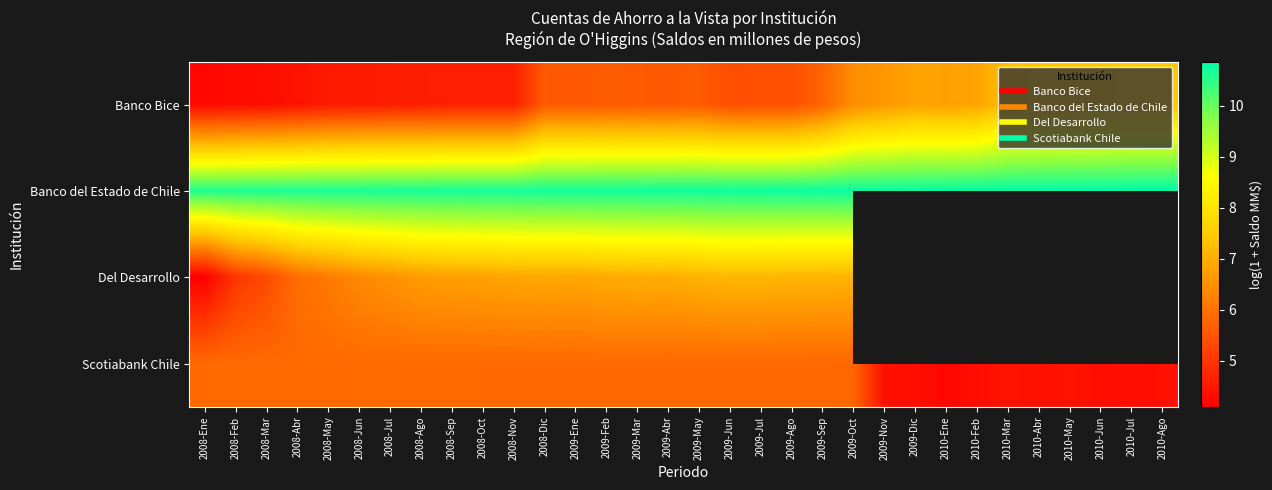

Which series has the widest spread of values?

Banco Bice